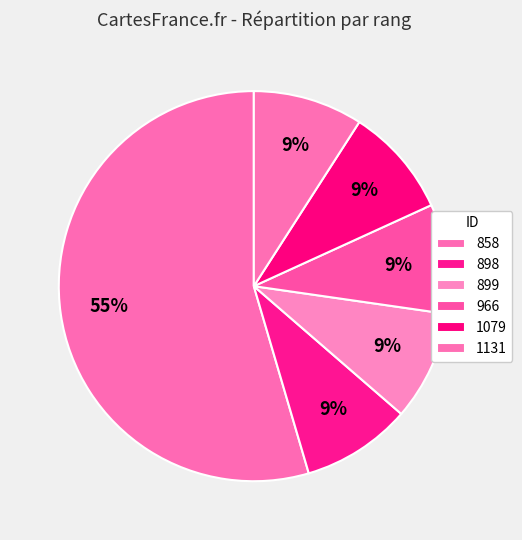

Combined, do 1079 and 966 account for over 50%?

No